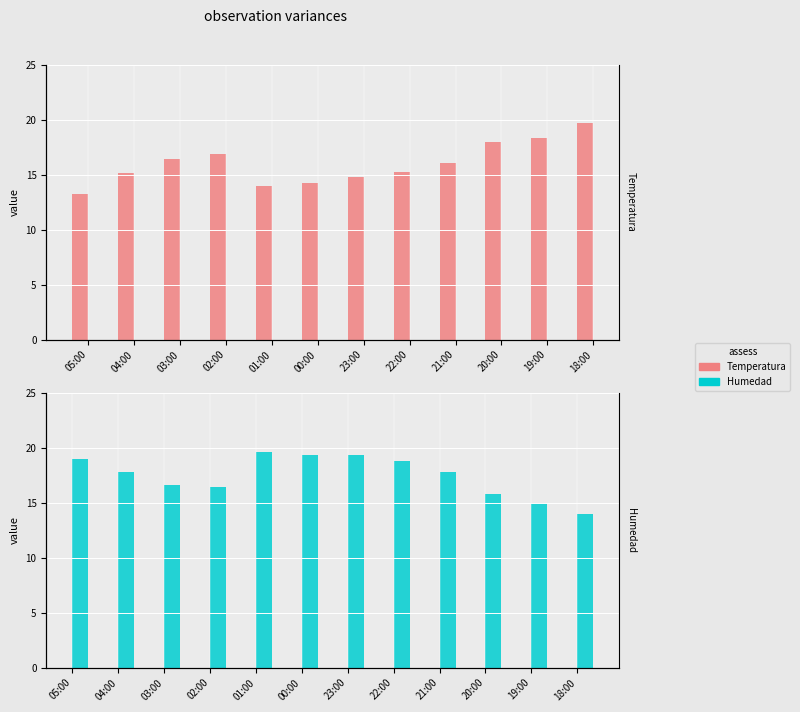

Which has a higher value, 23:00 or 21:00?

21:00